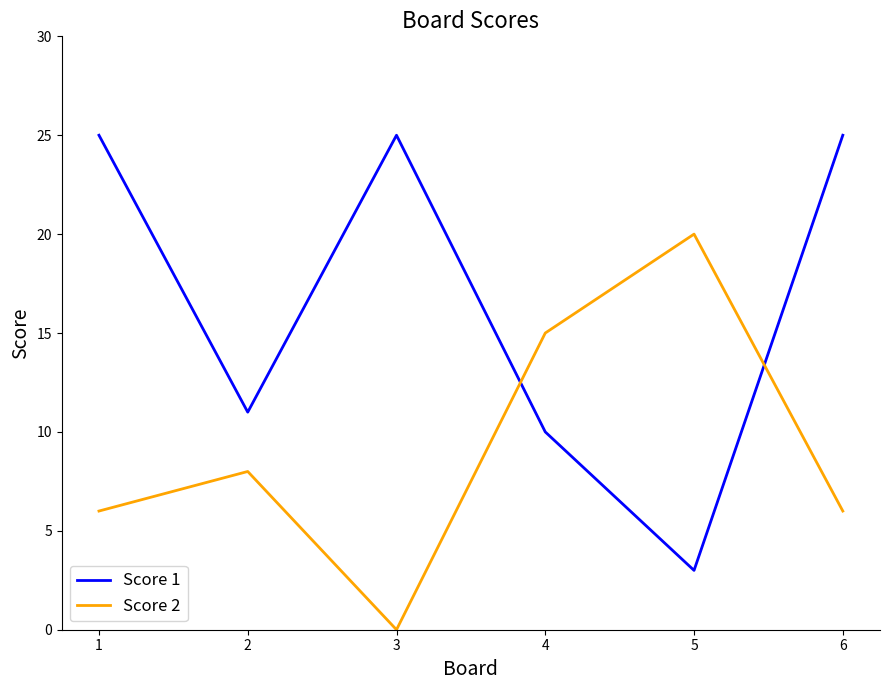

Rank the series by their average value, from lowest to highest.

Score 2, Score 1